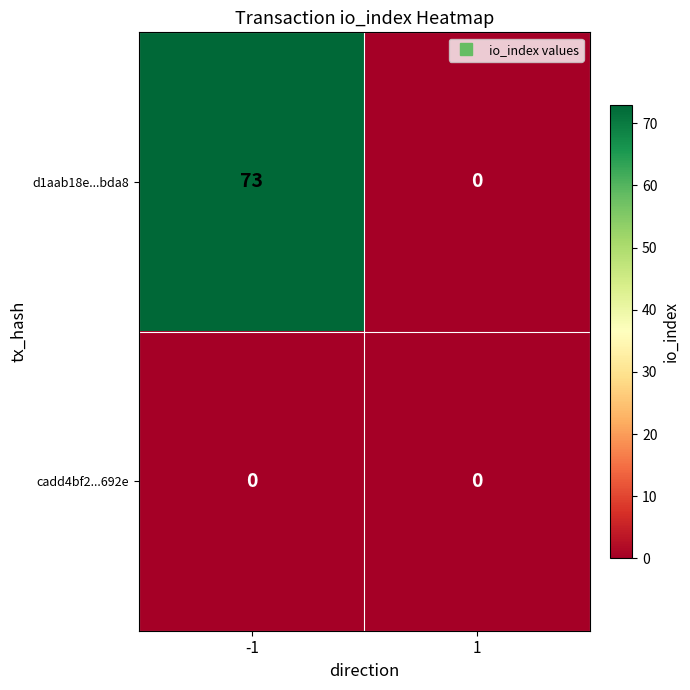

Reading left to right, list all the values displayed in this chart.

d1aab18e...bda8: -1=73	1=0
cadd4bf2...692e: -1=0	1=0